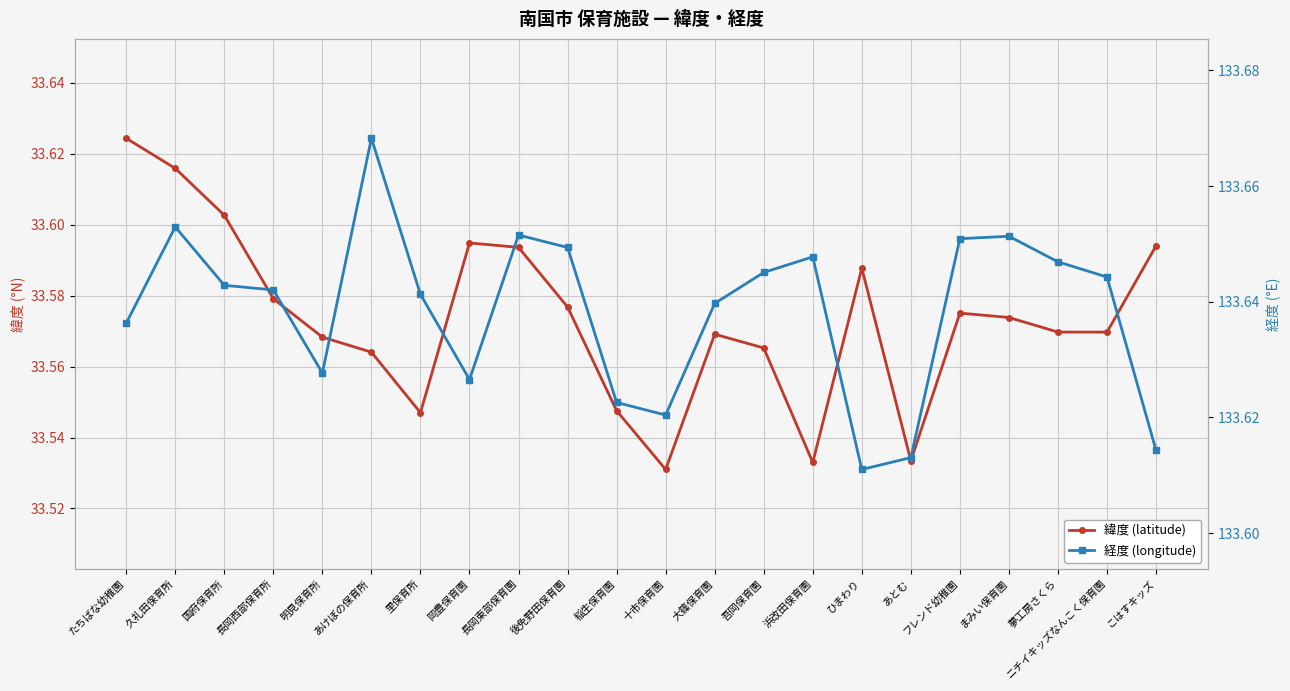

True or false: 緯度 (latitude) has more than 2 interior local peaks.

True